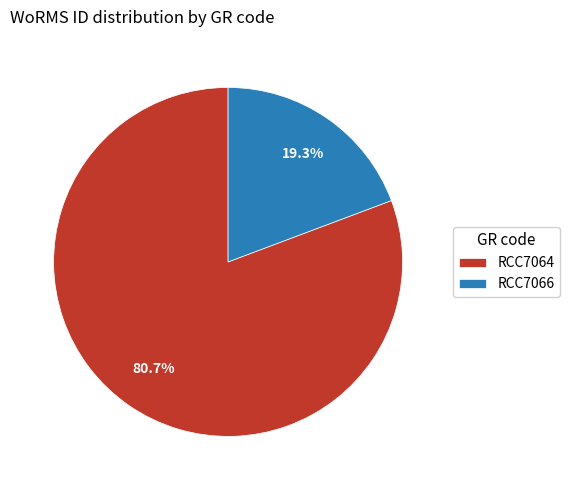

How many slices are in this pie chart?

2